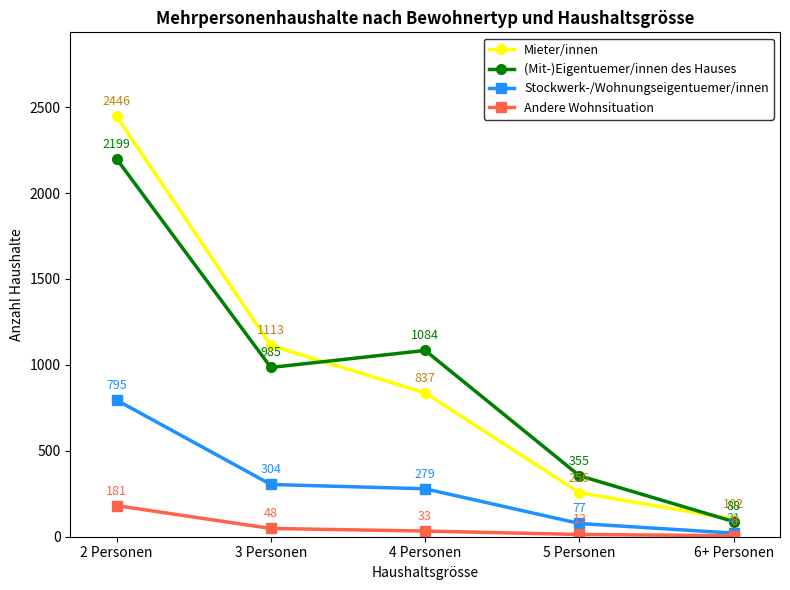

What is the value of the Mieter/innen point at the 4th from the left?

256